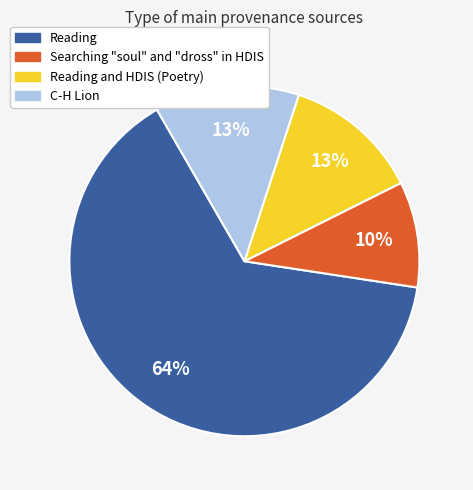

Is there a majority slice in this chart?

Yes